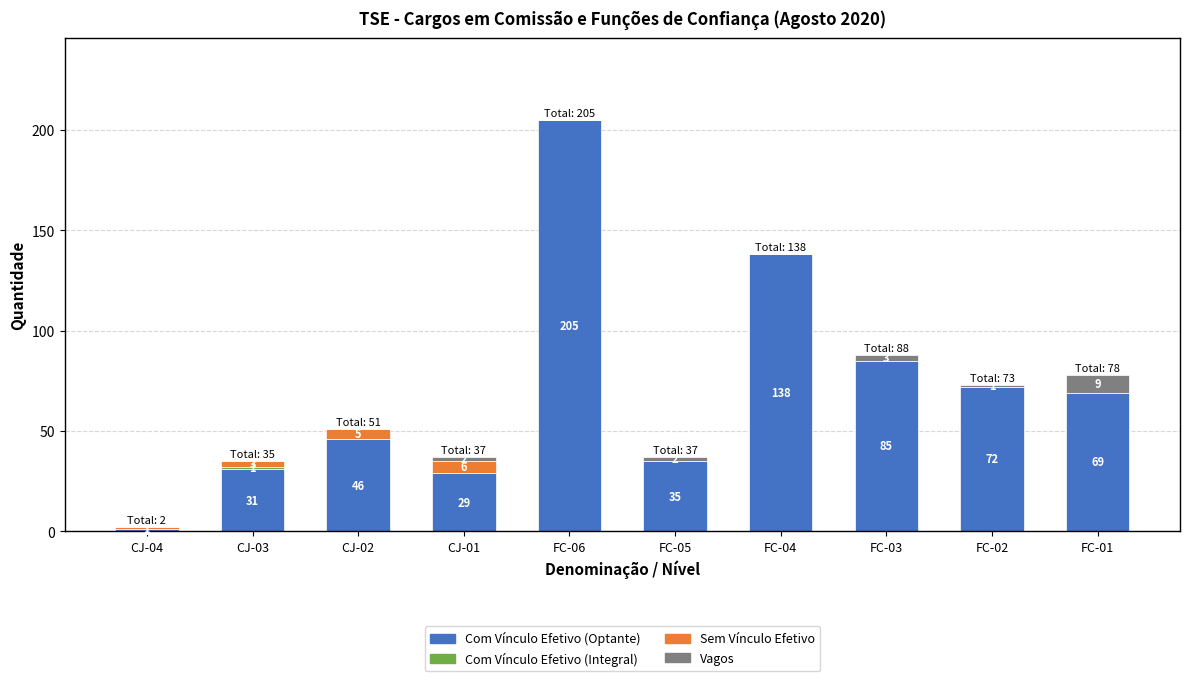

What is the total value across all series at FC-02?

73